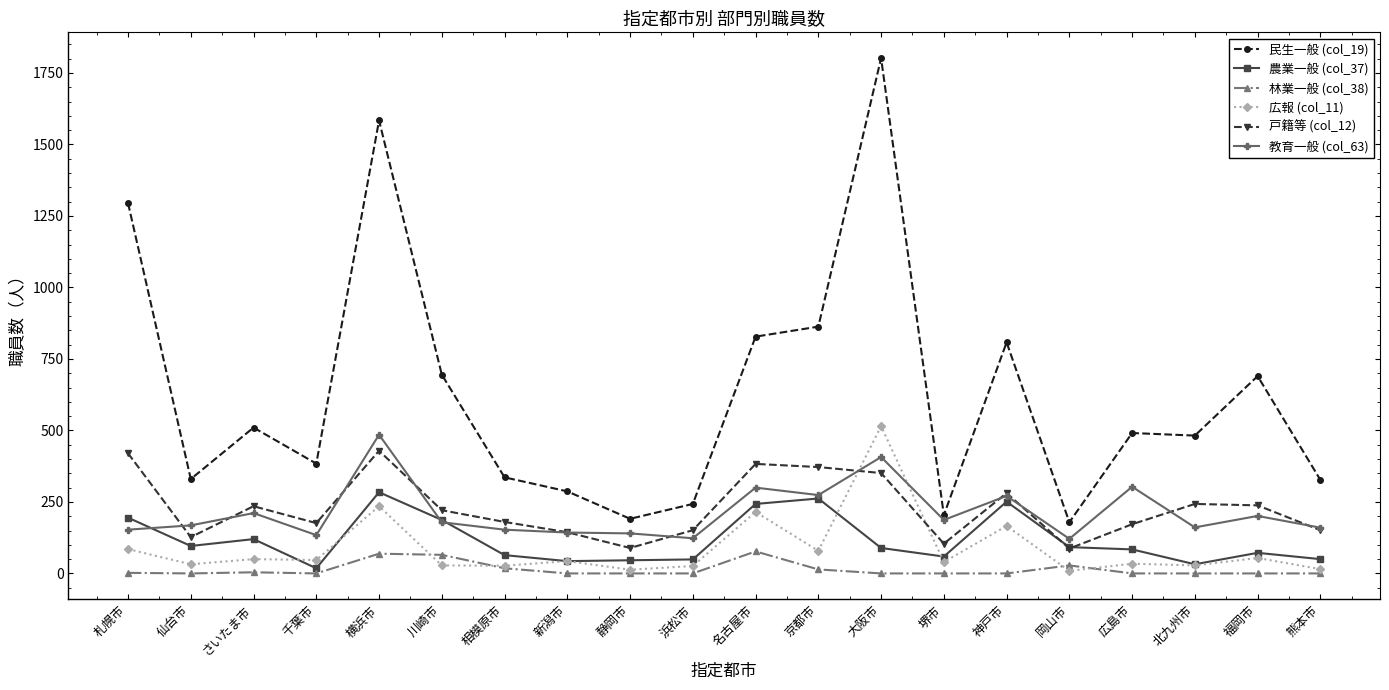

The 教育一般 (col_63) series shows 211 at さいたま市. True or false?

True